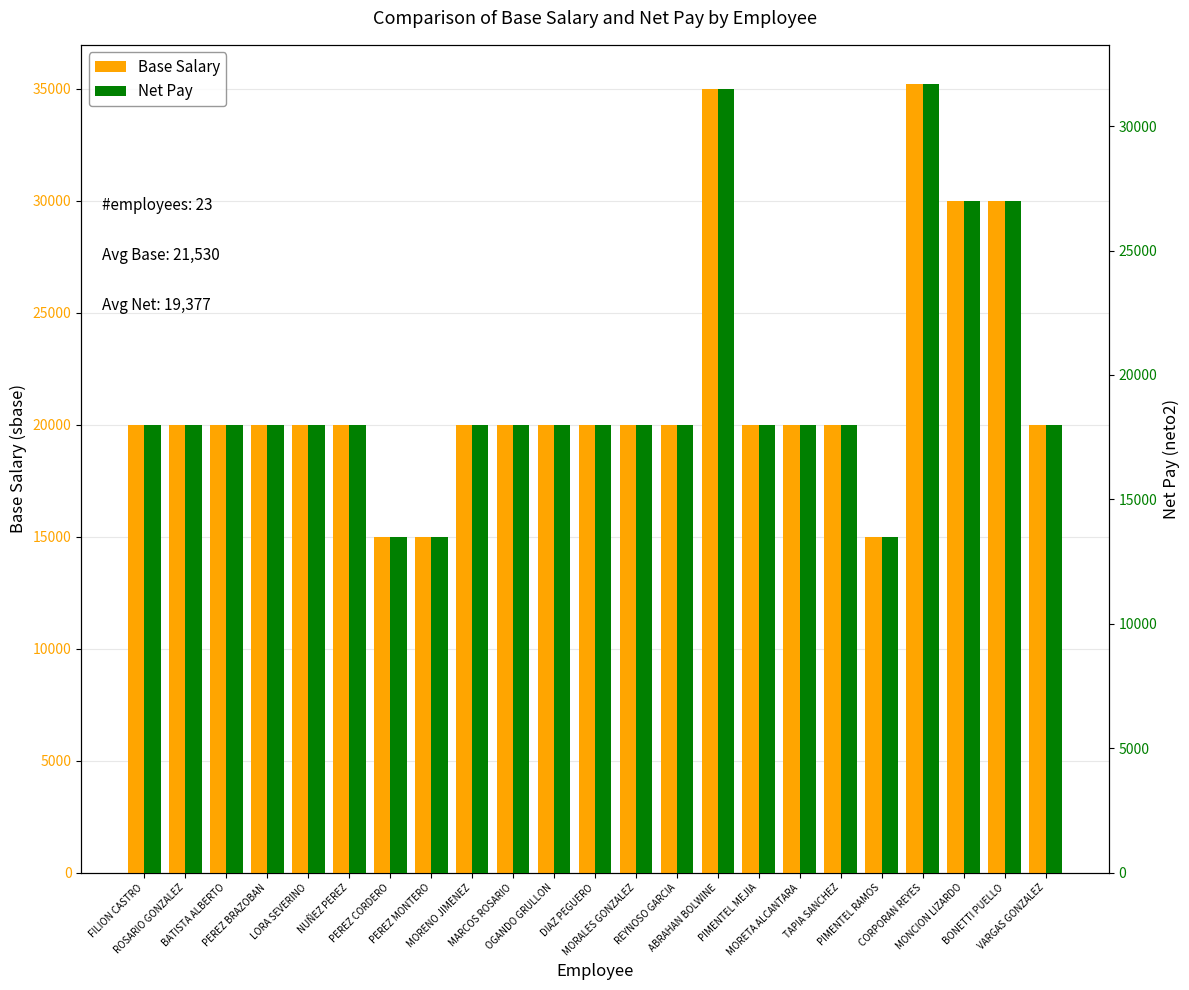

How many data points in Net Pay are above 18000?

4